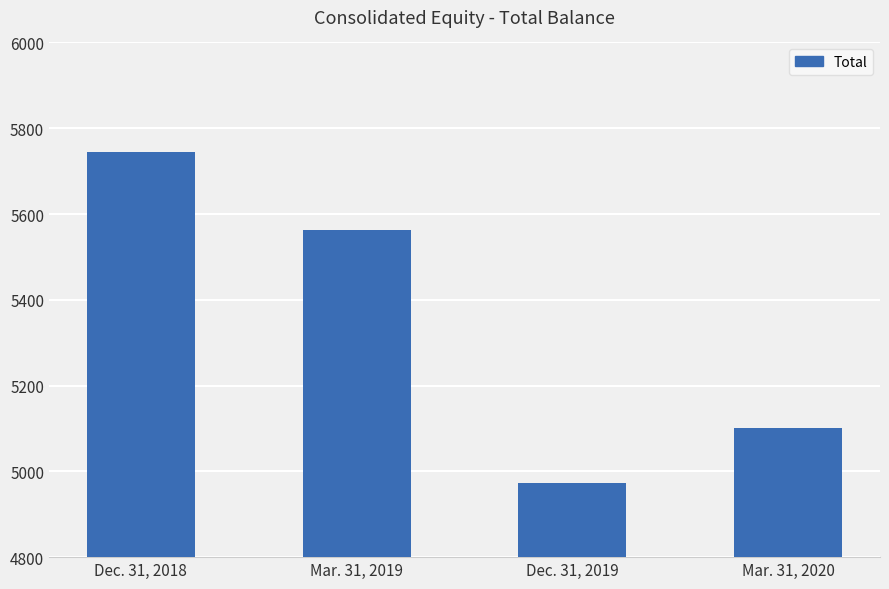

Where does the data first go above 5562?

Dec. 31, 2018